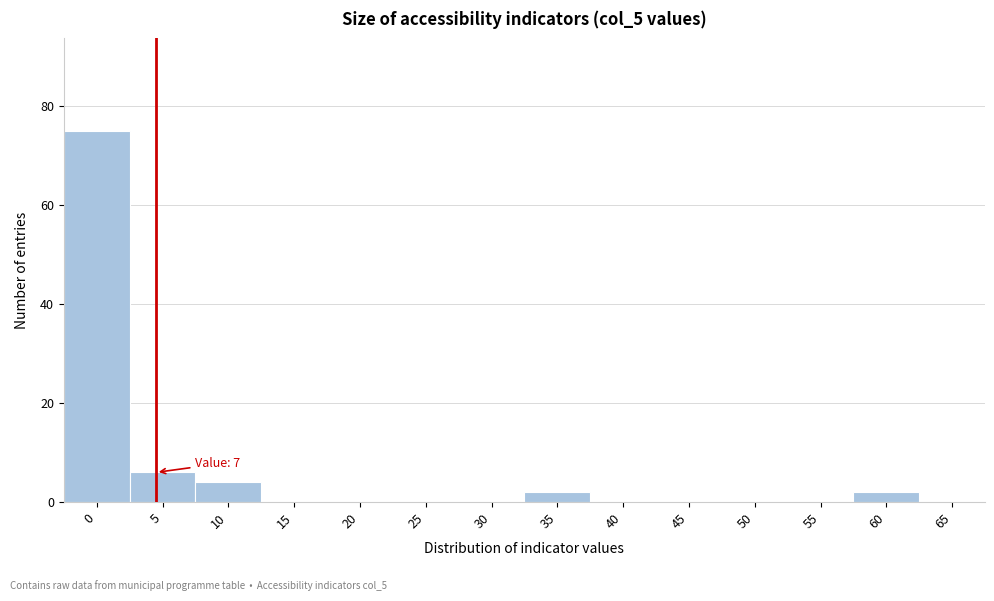

Reading left to right, extract all data points from this chart.

0=75	5=6	10=4	15=0	20=0	25=0	30=0	35=2	40=0	45=0	50=0	55=0	60=2	65=0